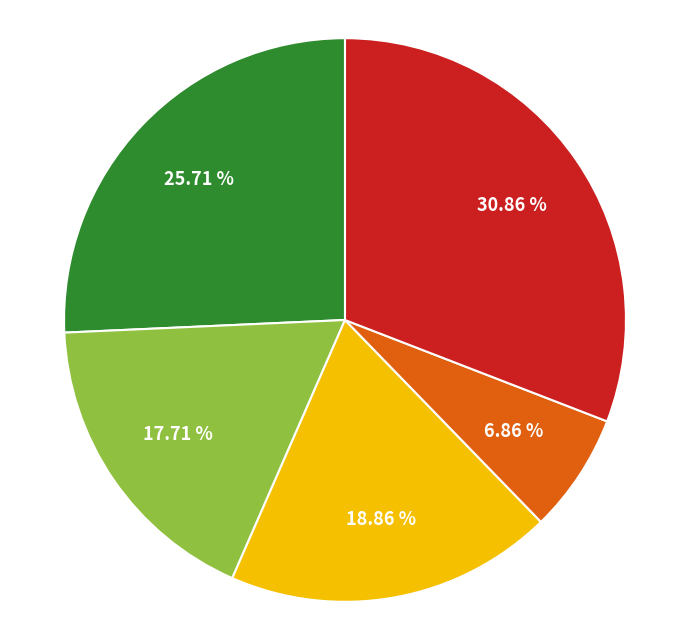

How many slices are in this pie chart?

5